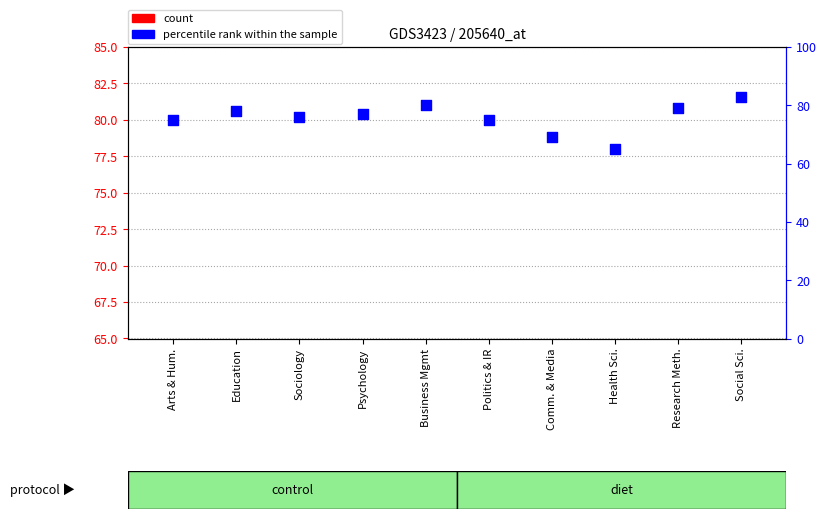

Which series reaches the maximum Y coordinate?

percentile rank within the sample